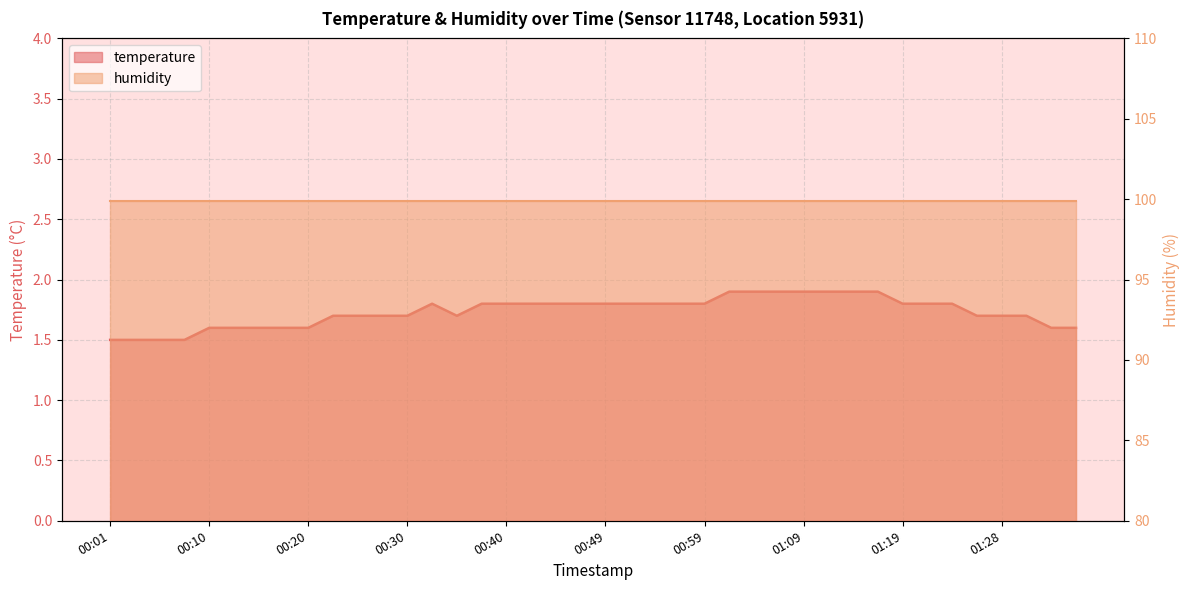

What is the change in value from 00:03 to 01:06?

+0.4